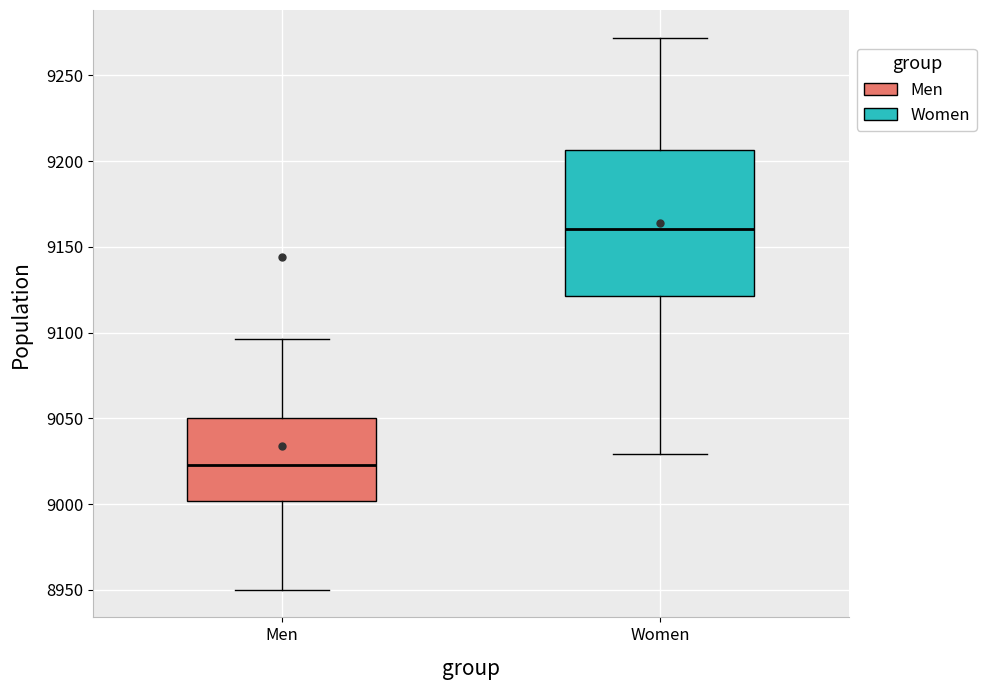

Which box has the lowest median line?

Men